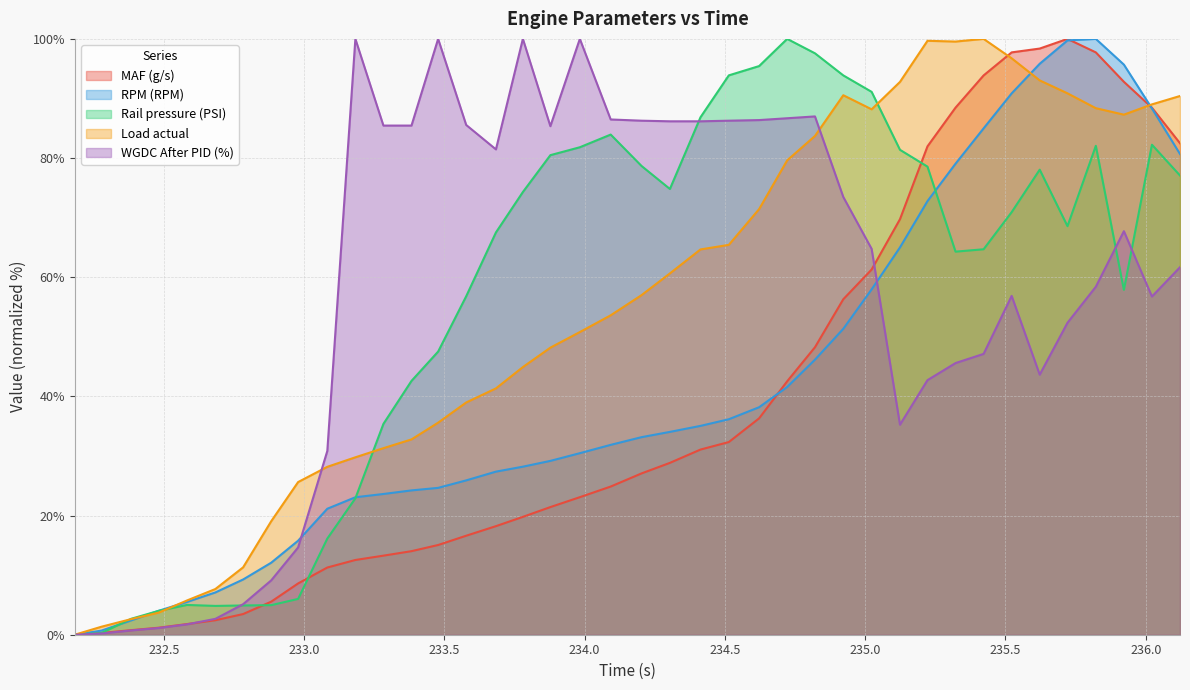

What is the highest value of the MAF (g/s) series?

100.0